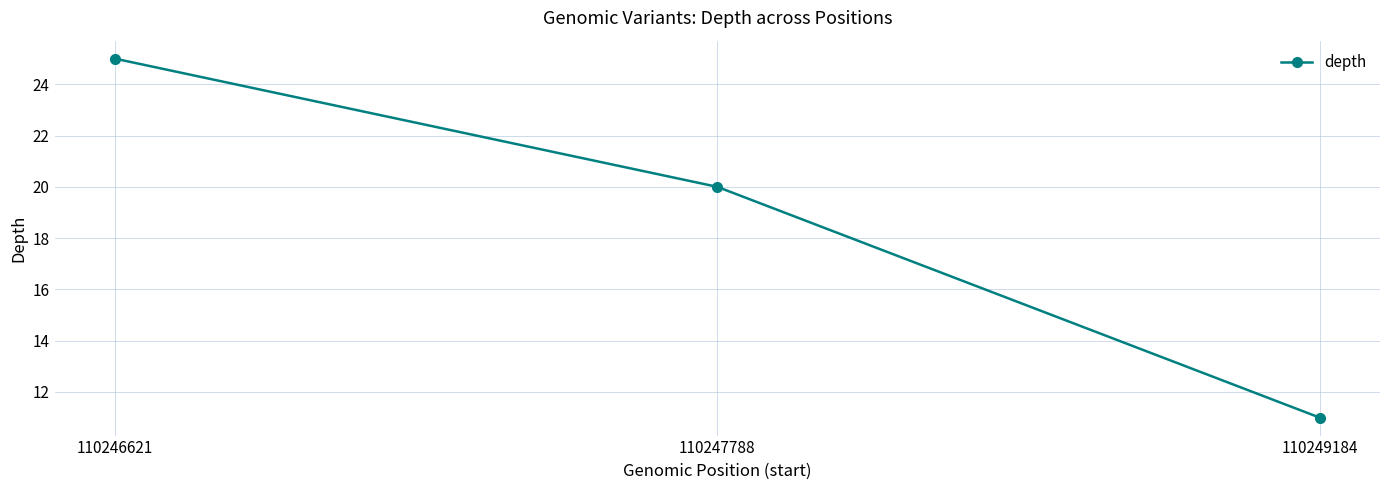

List the labels in order of value, largest first.

110246621, 110247788, 110249184